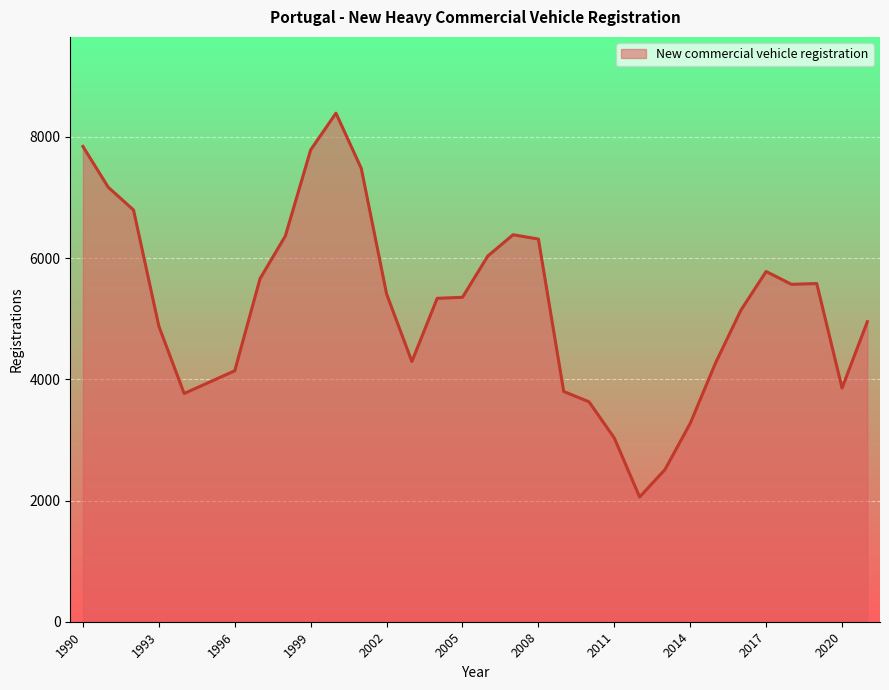

What is the smallest value displayed?

2058